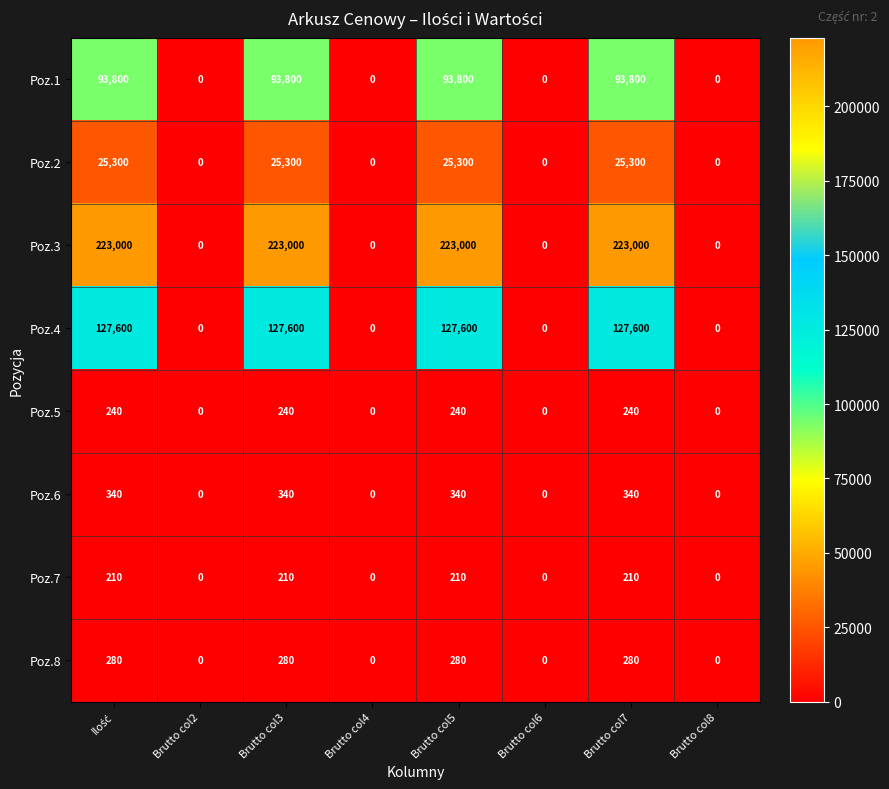

How many categories are shown in the chart?

8